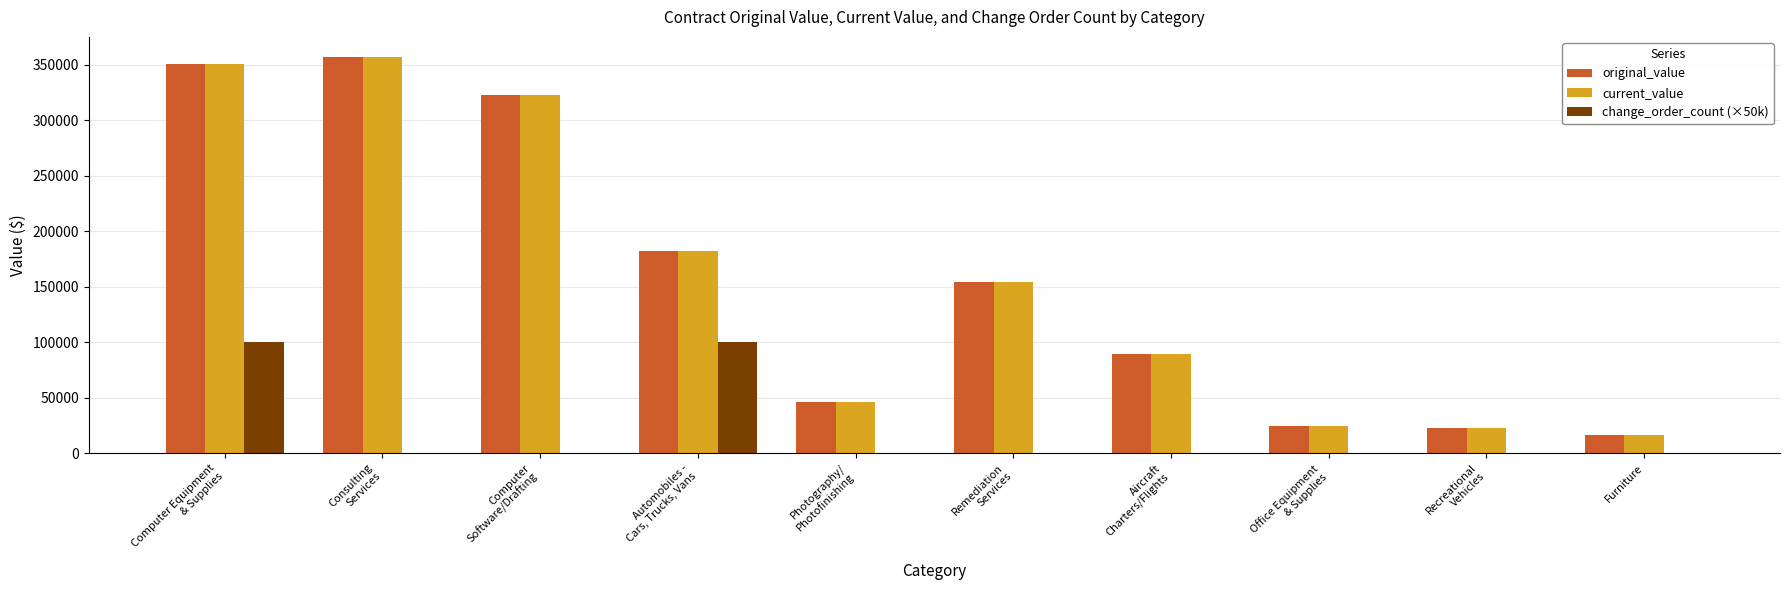

What is the highest value of the original_value series?

357352.6